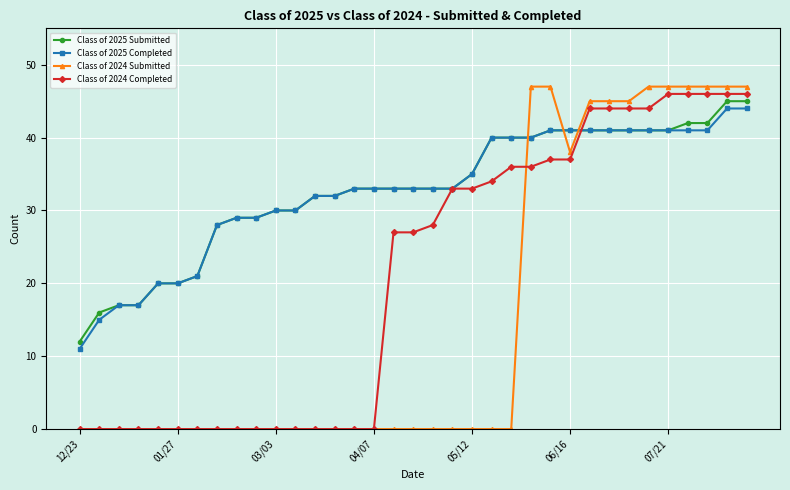

What is the minimum value for Class of 2025 Submitted?

12